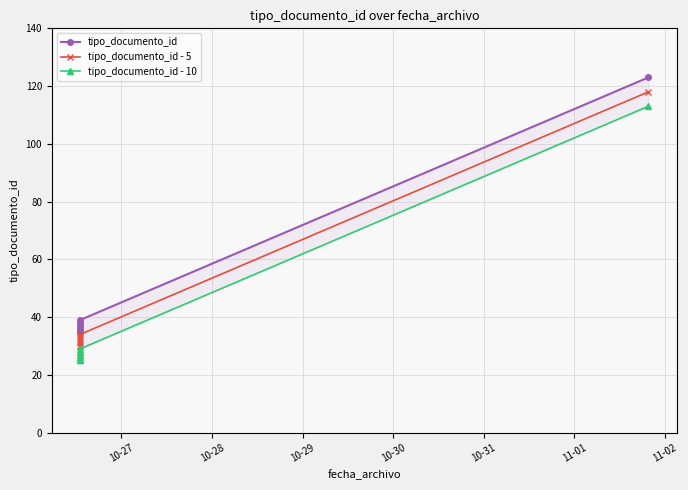

What is the difference between the maximum and minimum values in the tipo_documento_id - 5 series?

88